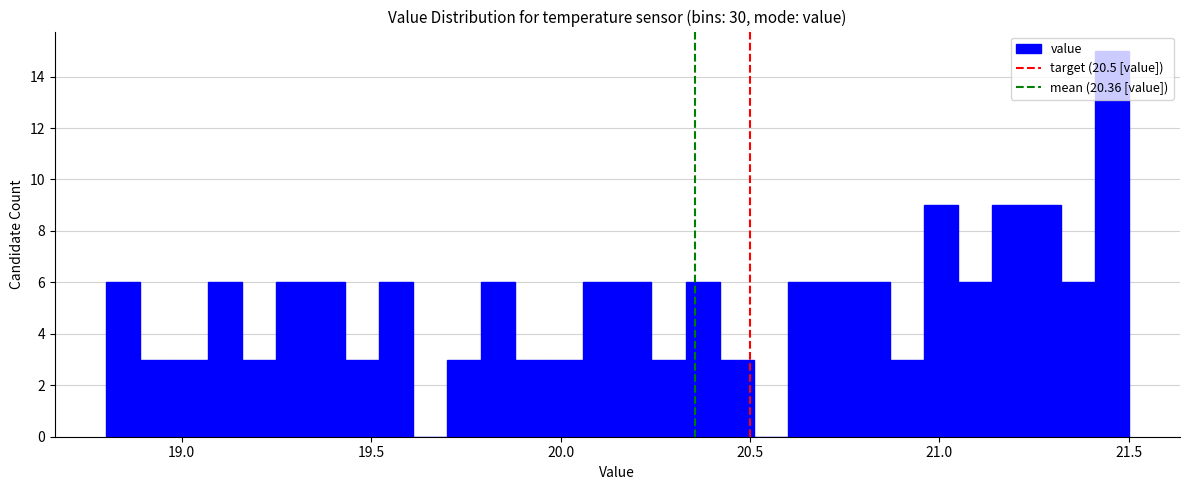

Read against the x-axis, roughly where is the centre of the tallest bar?

21.45